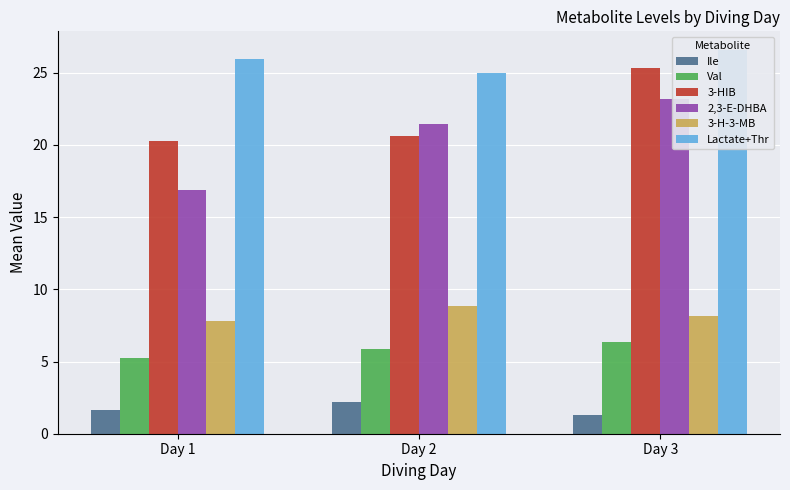

Where does the 3-H-3-MB series first go above 8?

Day 2